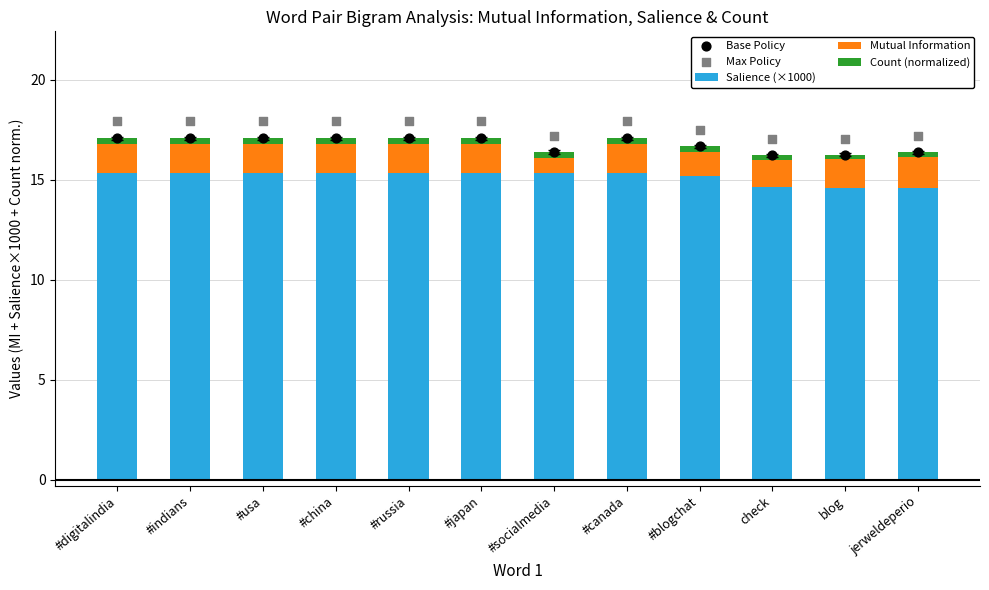

What are all the series names shown in the legend?

Salience (×1000), Mutual Information, Count (normalized), Base Policy, Max Policy